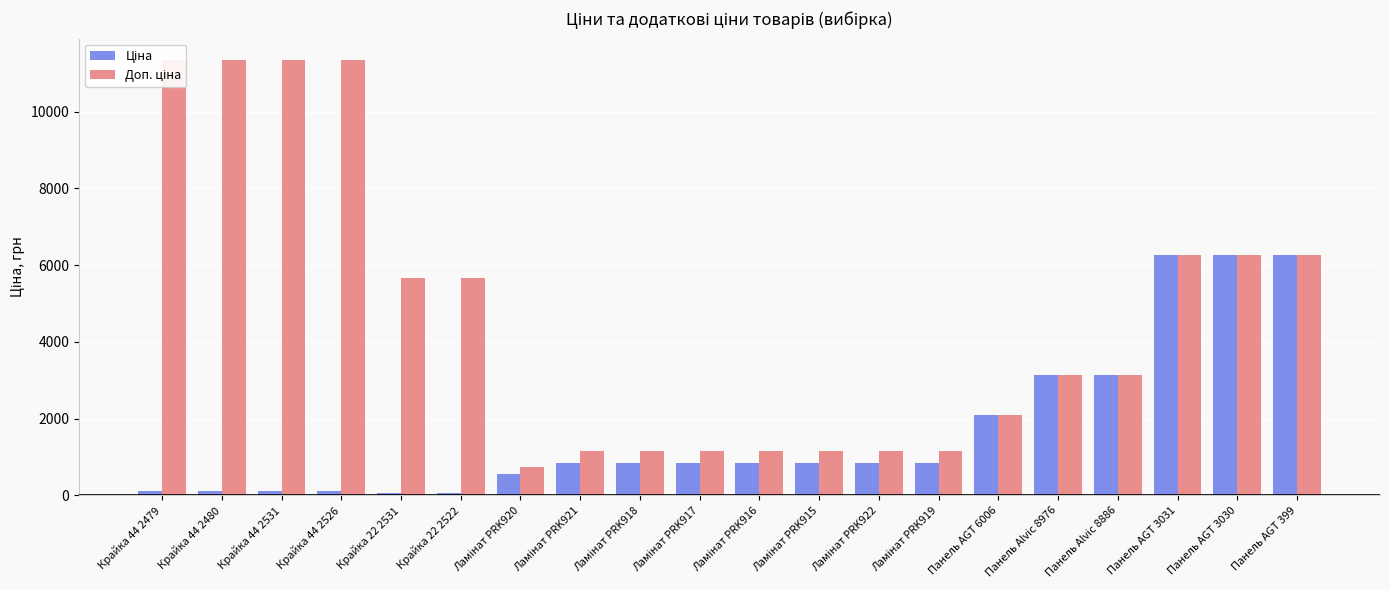

What is the spread (max minus min) of values at Крайка 22 2531?

5610.3